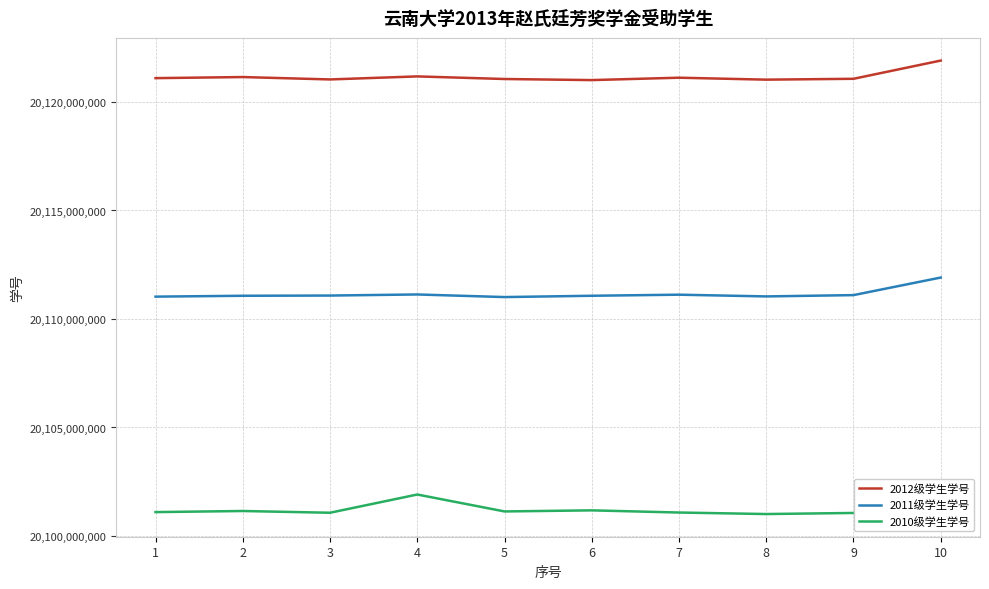

What is the highest value of the 2010级学生学号 series?

20101910108